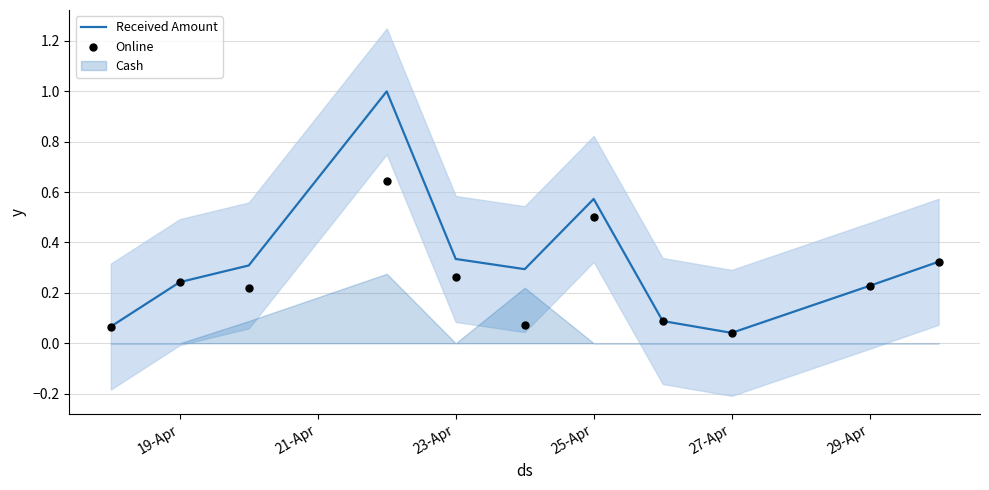

Which series has the largest Y range (max minus min)?

Received Amount